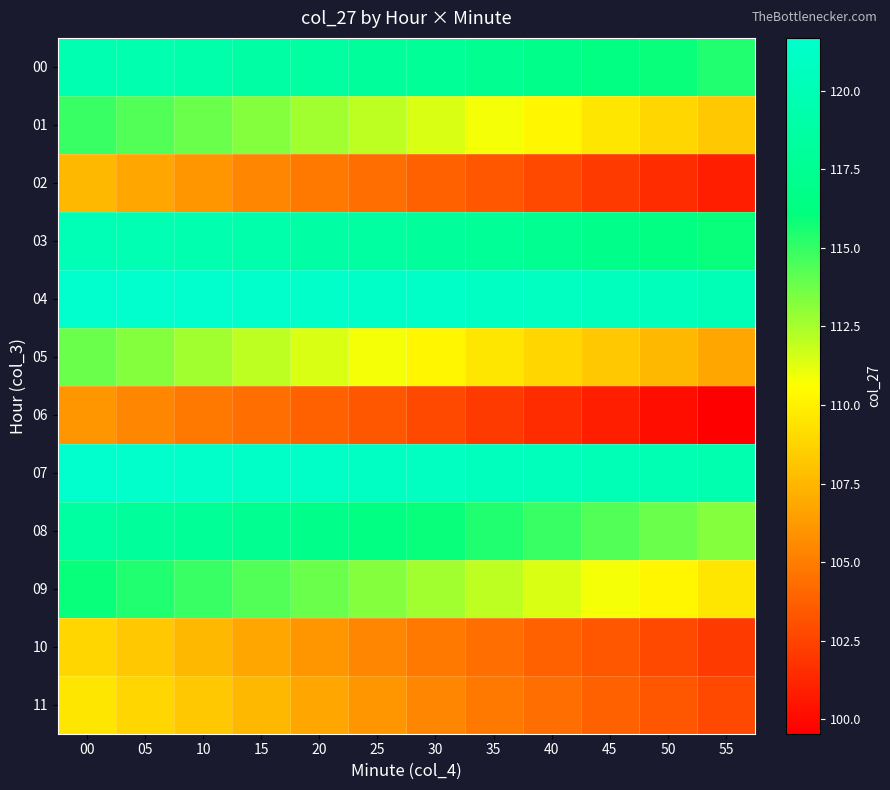

Reading left to right, transcribe all the data shown in this chart.

00: 00=119.6	05=119.5	10=119.2	15=118.9	20=118.5	25=118.1	30=117.7	35=117.3	40=116.9	45=116.4	50=115.9	55=115.4
01: 00=114.9	05=114.4	10=113.8	15=113.3	20=112.7	25=112.1	30=111.5	35=110.8	40=110.2	45=109.5	50=108.9	55=108.2
02: 00=107.5	05=106.8	10=106.1	15=105.3	20=104.9	25=104.4	30=103.8	35=103.3	40=102.7	45=102.1	50=101.5	55=100.8
03: 00=120.1	05=119.8	10=119.5	15=119.2	20=118.9	25=118.5	30=118.1	35=117.7	40=117.3	45=116.9	50=116.4	55=115.9
04: 00=121.7	05=121.7	10=121.6	15=121.5	20=121.4	25=121.3	30=121.2	35=121.0	40=120.8	45=120.6	50=120.4	55=120.1
05: 00=113.8	05=113.3	10=112.7	15=112.1	20=111.5	25=110.8	30=110.2	35=109.5	40=108.9	45=108.2	50=107.5	55=106.8
06: 00=106.1	05=105.3	10=104.9	15=104.4	20=103.8	25=103.3	30=102.7	35=102.1	40=101.5	45=100.8	50=100.2	55=99.5
07: 00=121.6	05=121.5	10=121.4	15=121.3	20=121.2	25=121.0	30=120.8	35=120.6	40=120.4	45=120.1	50=119.8	55=119.5
08: 00=118.5	05=118.1	10=117.7	15=117.3	20=116.9	25=116.4	30=115.9	35=115.4	40=114.9	45=114.4	50=113.8	55=113.3
09: 00=115.9	05=115.4	10=114.9	15=114.4	20=113.8	25=113.3	30=112.7	35=112.1	40=111.5	45=110.8	50=110.2	55=109.5
10: 00=108.9	05=108.2	10=107.5	15=106.8	20=106.1	25=105.3	30=104.9	35=104.4	40=103.8	45=103.3	50=102.7	55=102.1
11: 00=109.5	05=108.9	10=108.2	15=107.5	20=106.8	25=106.1	30=105.3	35=104.9	40=104.4	45=103.8	50=103.3	55=102.7